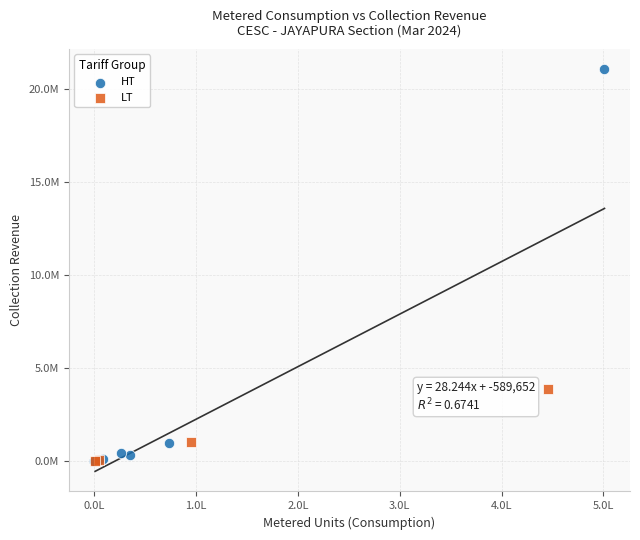

Which series contains the highest Y value?

HT